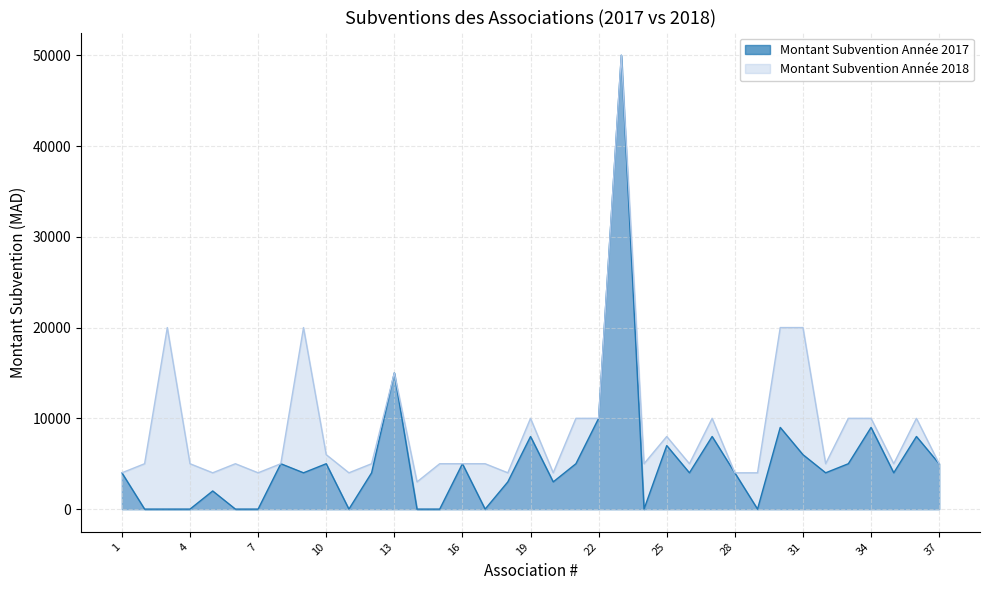

What is the value of the Montant Subvention Année 2018 point at the 21st from the left?

10000